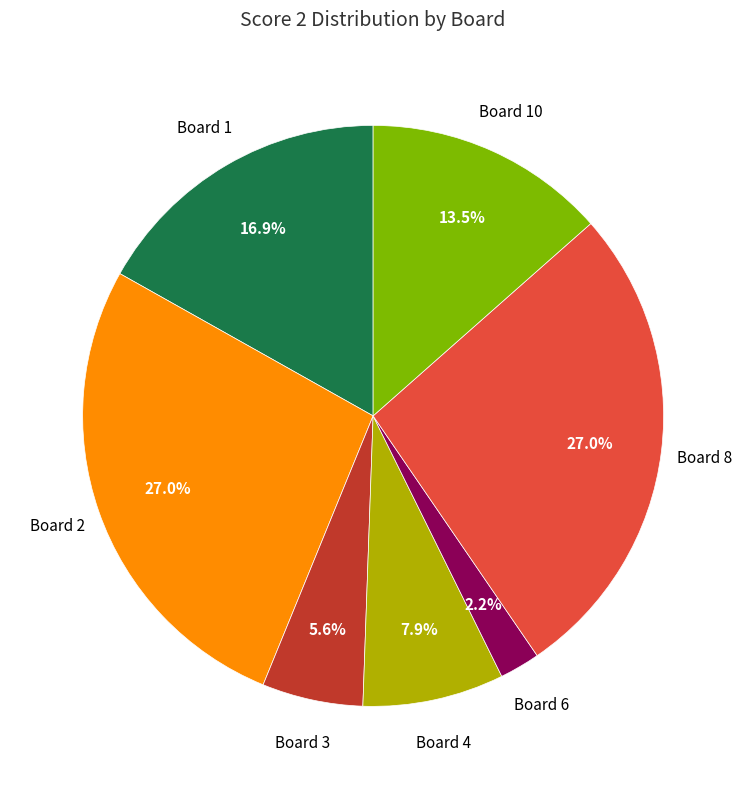

Is there any slice that represents more than half of the pie?

No